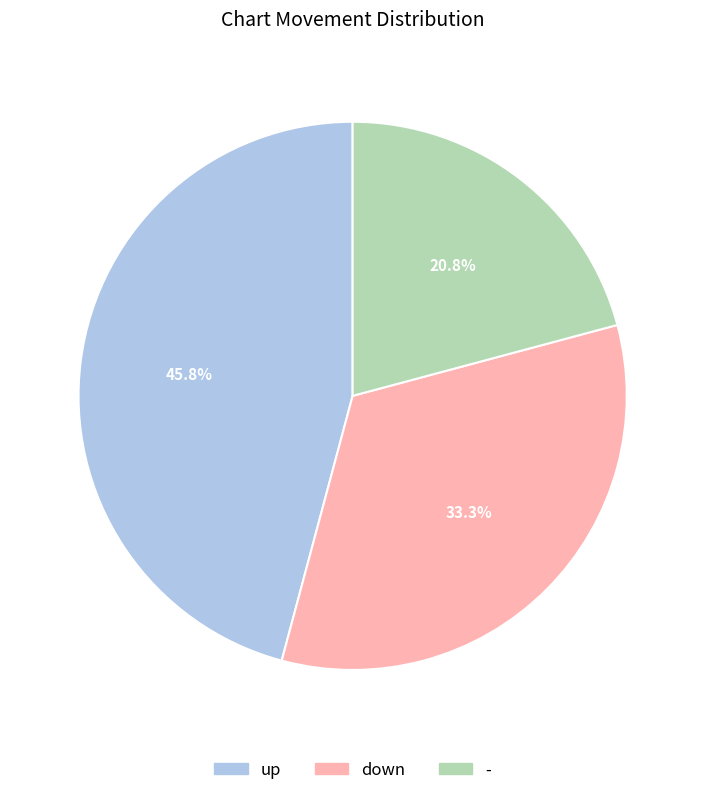

True or false: - accounts for 12% of the total.

False